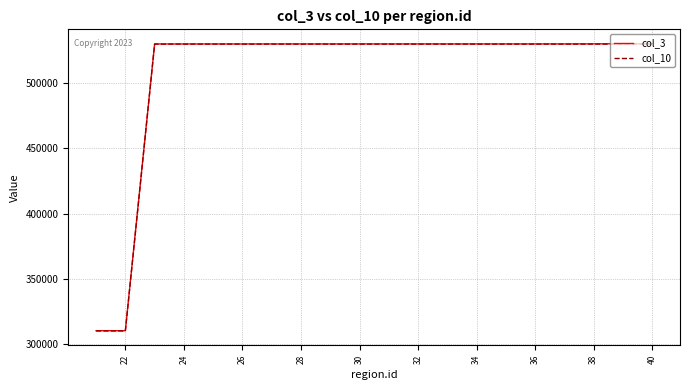

How many lines are shown in the chart?

2